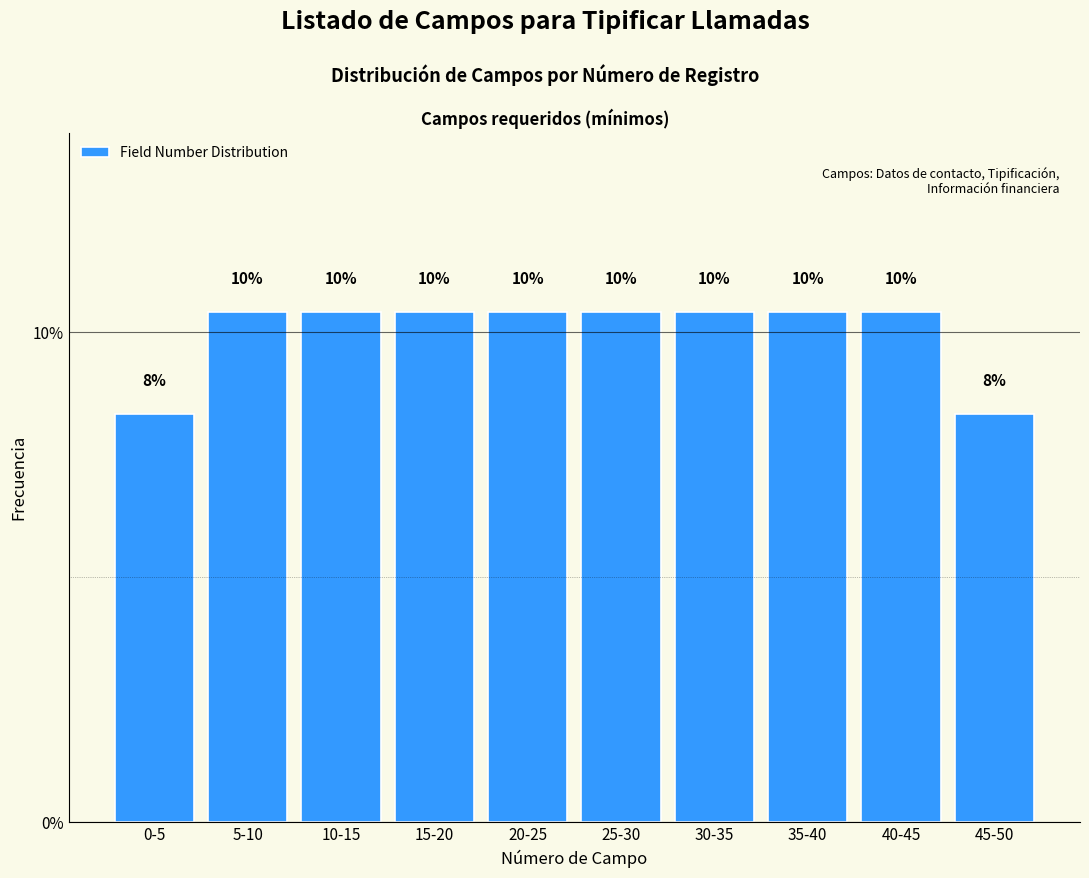

How many bars are there in total?

10